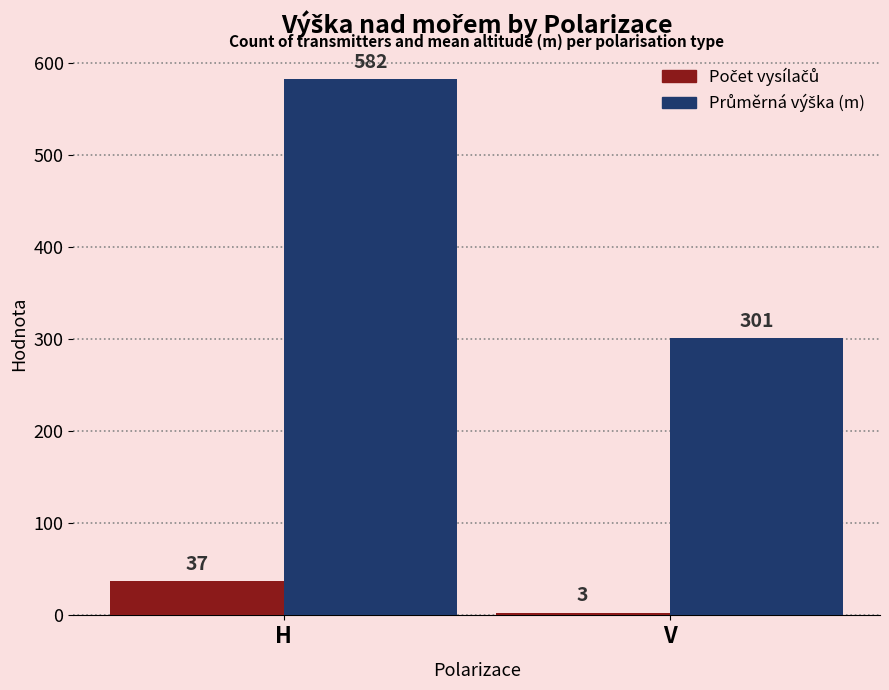

What is the label of the 2nd bar from the right?

H